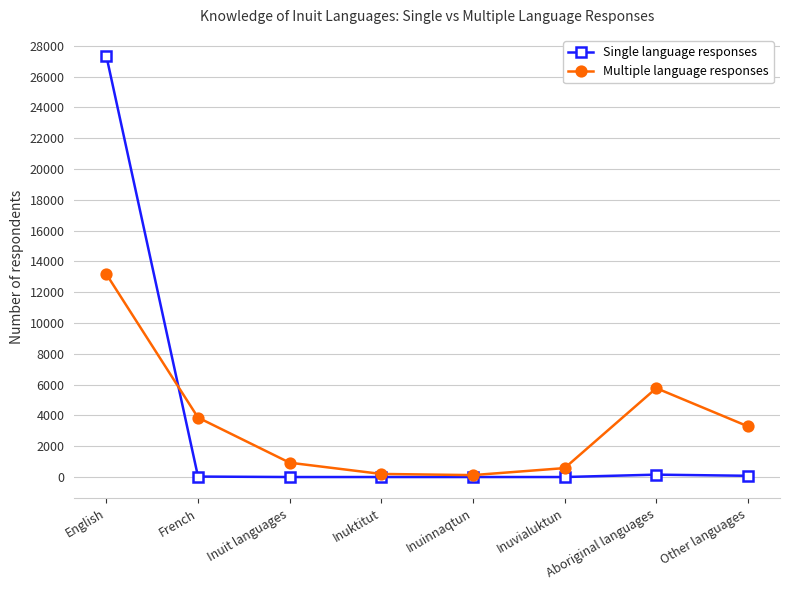

At which label does Single language responses reach its peak?

English